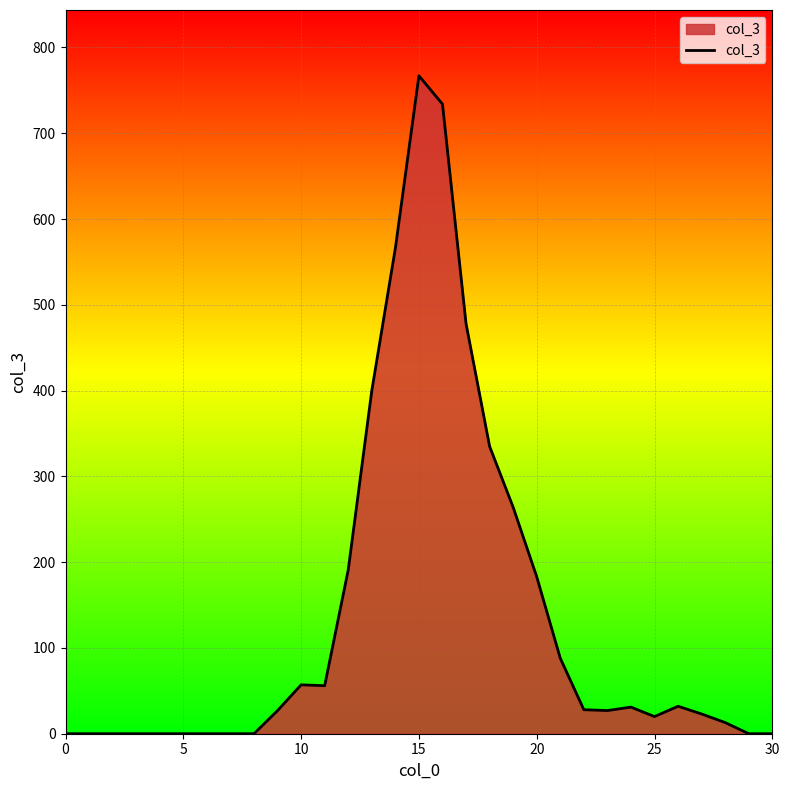

What is the maximum value shown in the chart?

767